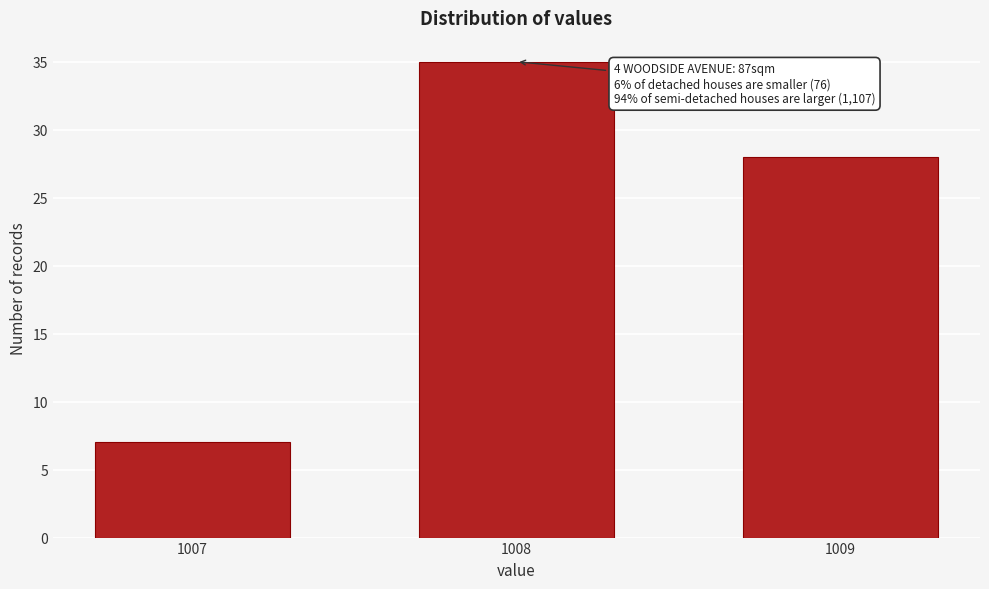

Reading right to left, what are all the values shown in this chart?

1009=28	1008=35	1007=7